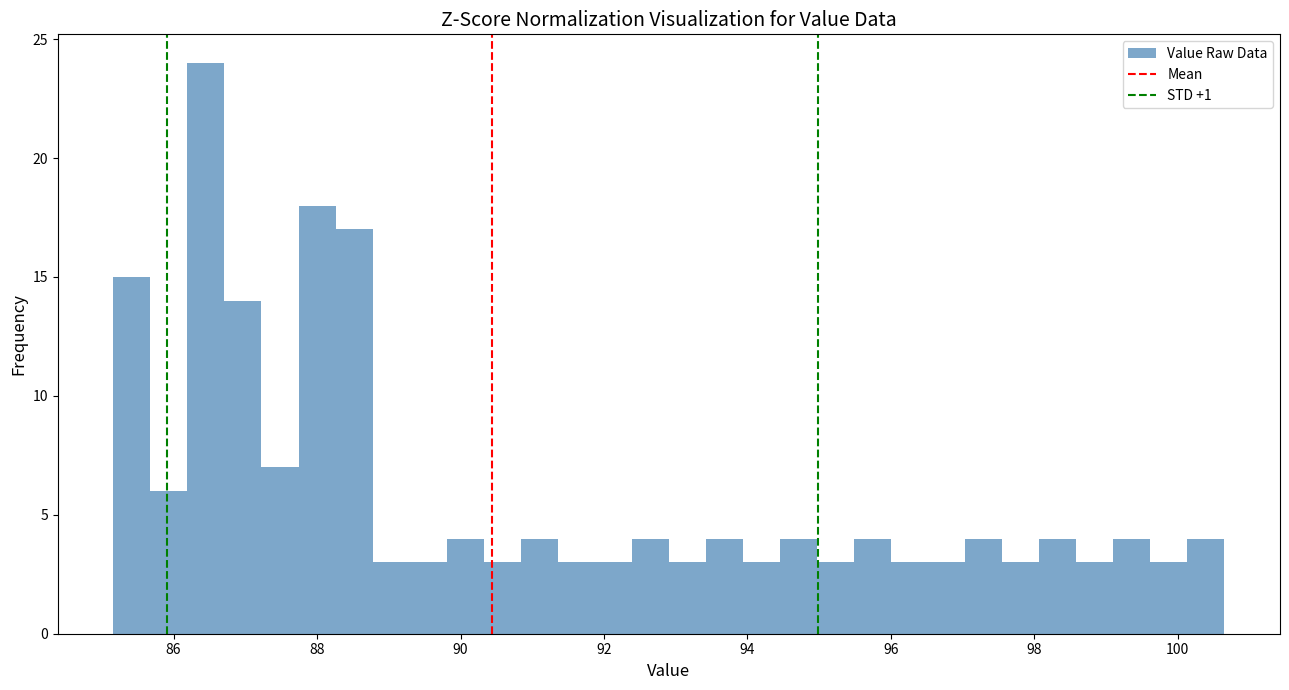

Read against the x-axis, roughly where is the centre of the tallest bar?

86.4